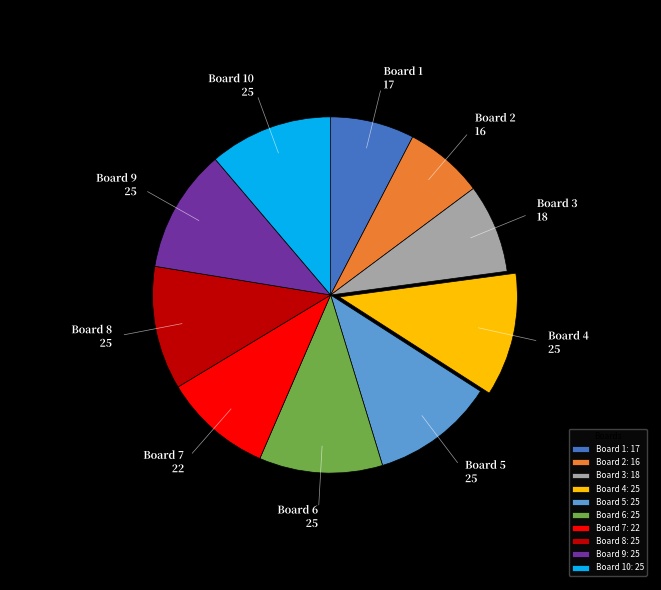

Is Board 9 the majority of the pie?

No